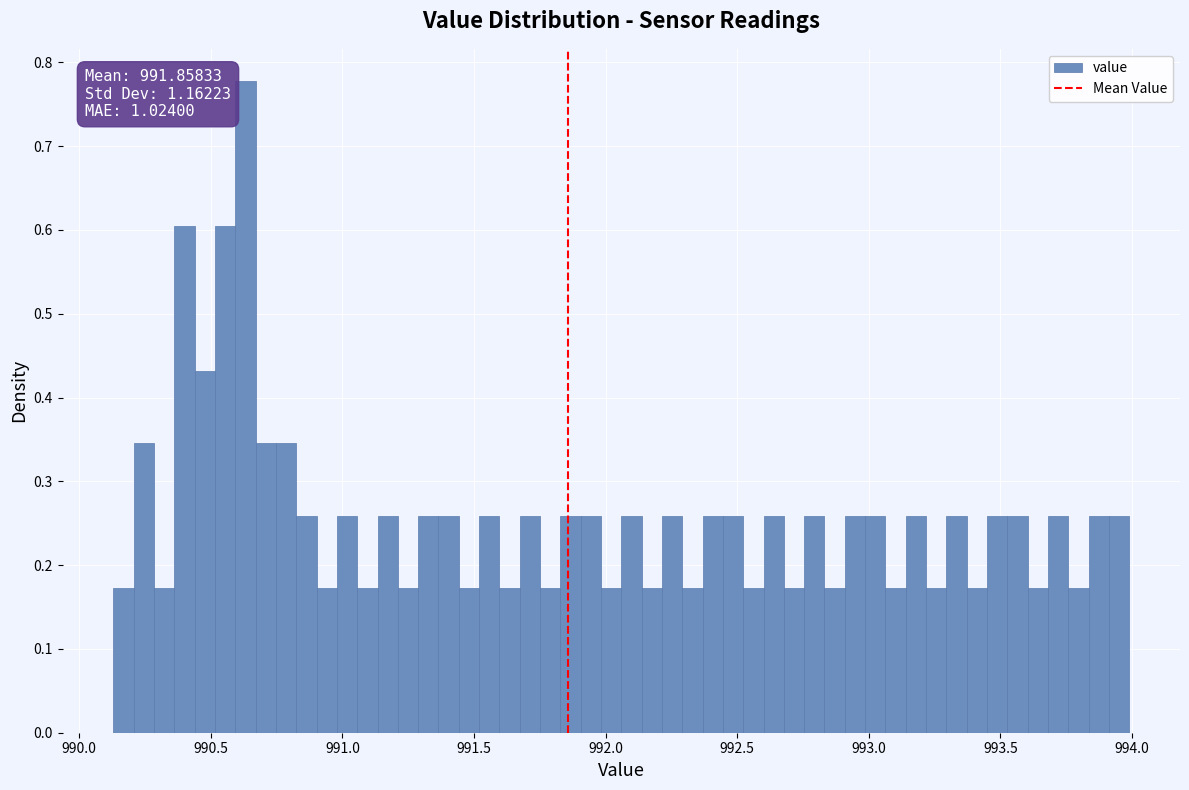

Read against the x-axis, roughly where is the centre of the tallest bar?

990.65